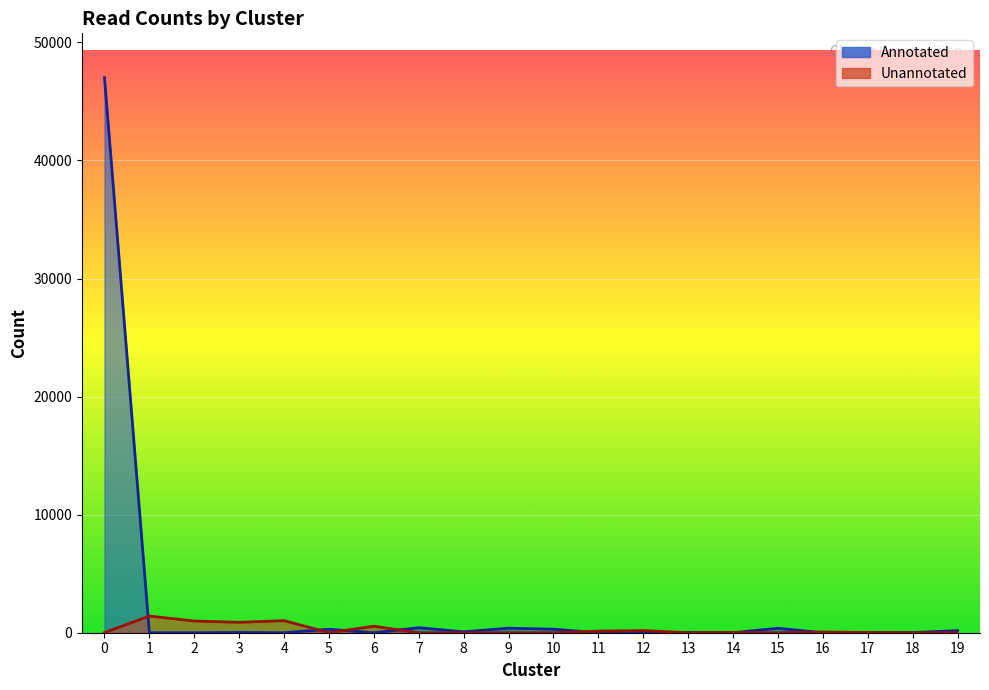

What is the difference between the Unannotated values at 2 and 9?

990